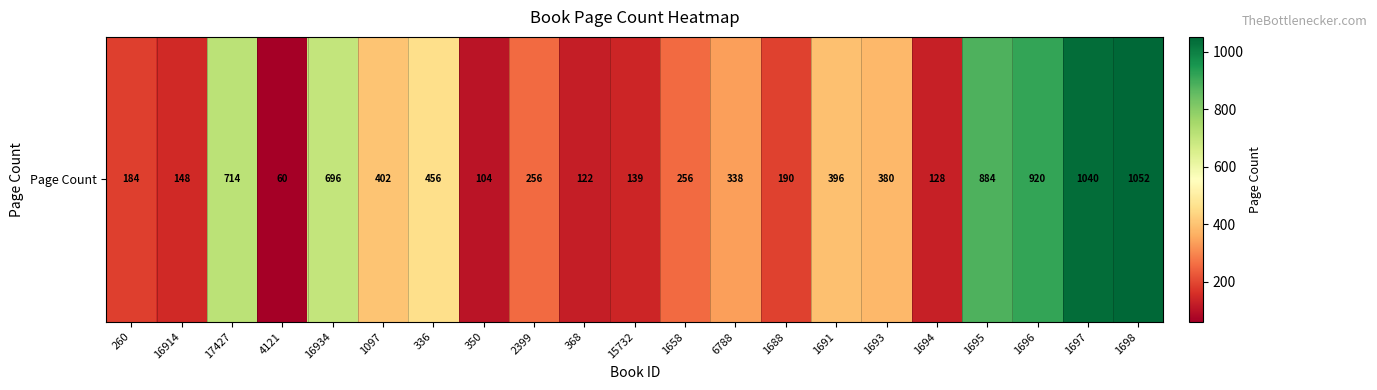

Reading left to right, list all the values displayed in this chart.

184	148	714	60	696	402	456	104	256	122	139	256	338	190	396	380	128	884	920	1040	1052